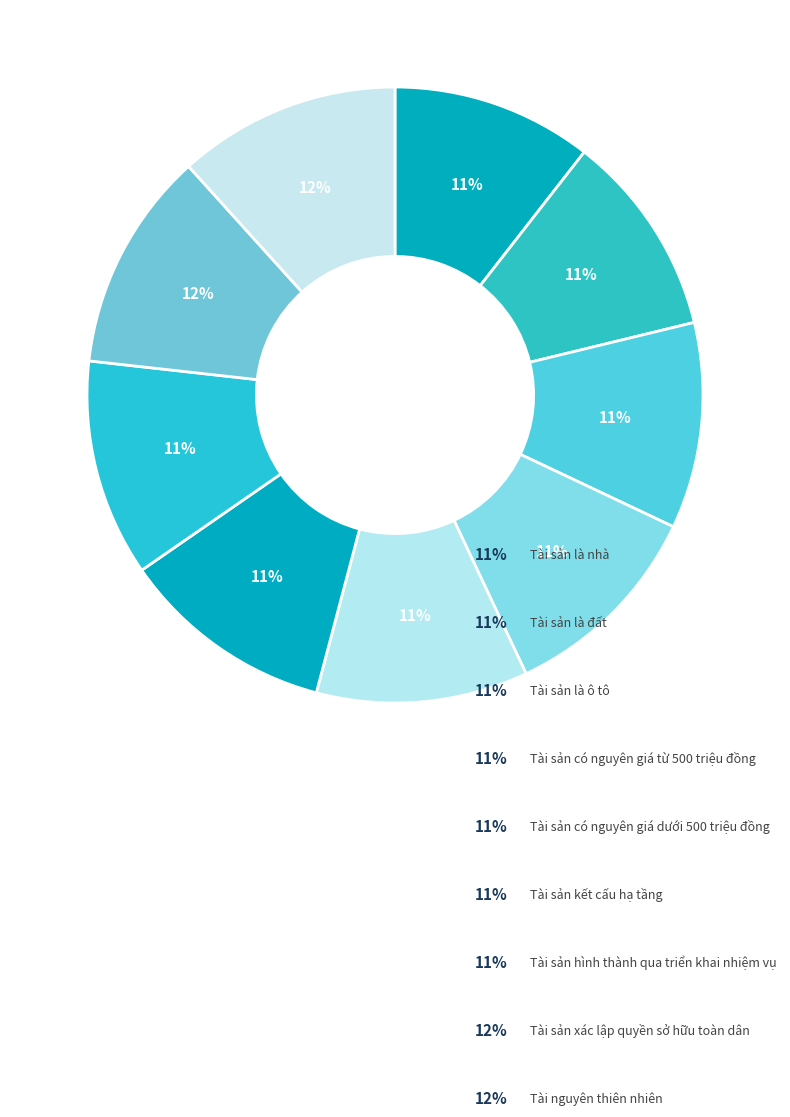

Does any single category account for the majority?

No